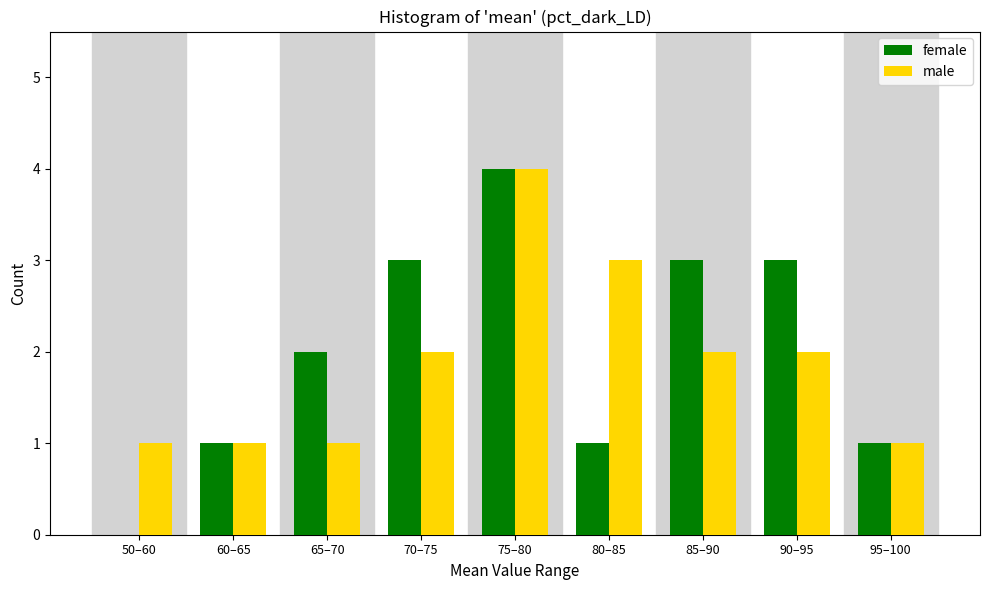

Reading left to right, list all the values displayed in this chart.

female: 50–60=0	60–65=1	65–70=2	70–75=3	75–80=4	80–85=1	85–90=3	90–95=3	95–100=1
male: 50–60=1	60–65=1	65–70=1	70–75=2	75–80=4	80–85=3	85–90=2	90–95=2	95–100=1